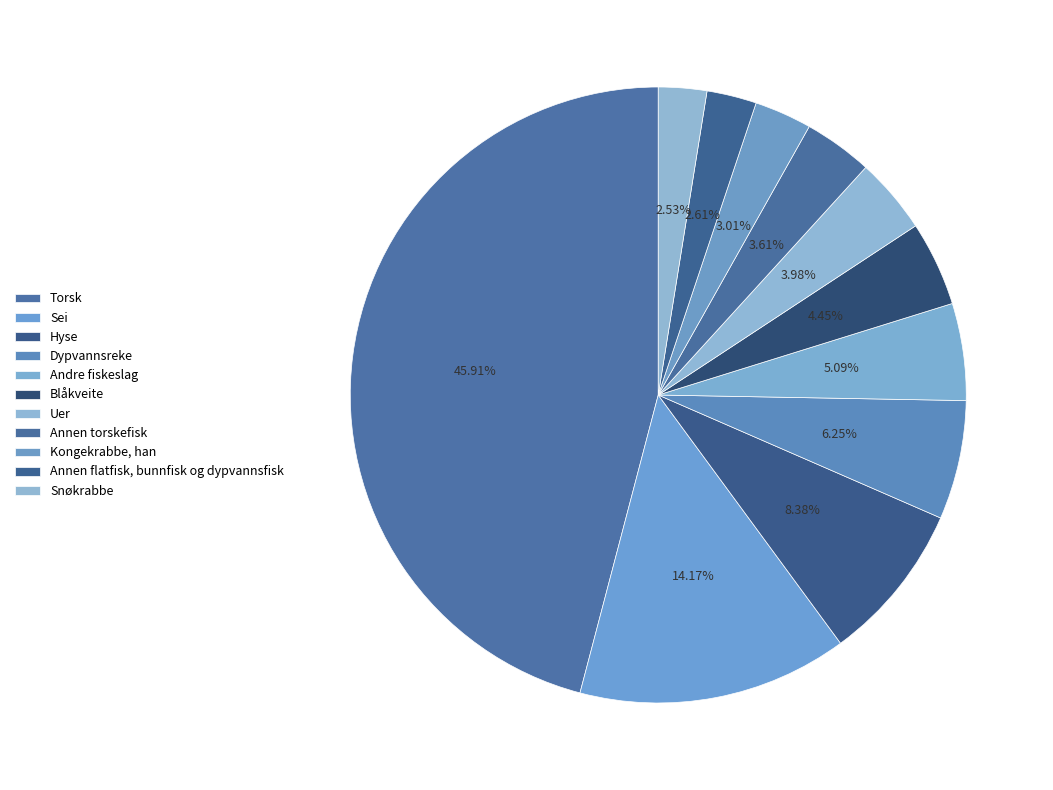

Which slice is the largest?

Torsk